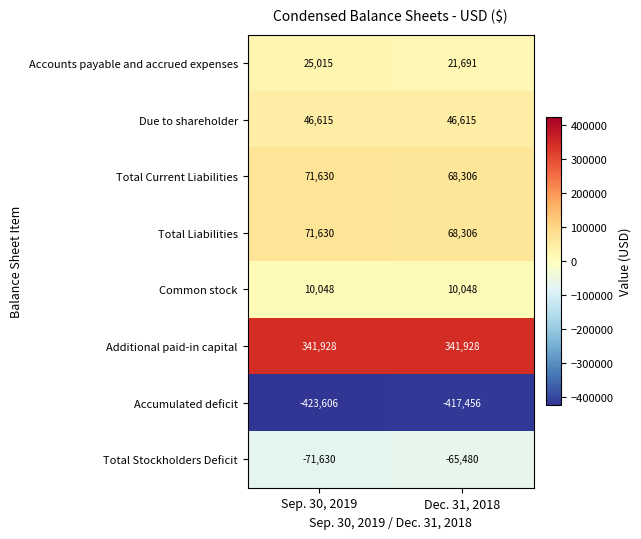

The Accounts payable and accrued expenses series shows 25015 at Sep. 30, 2019. True or false?

True